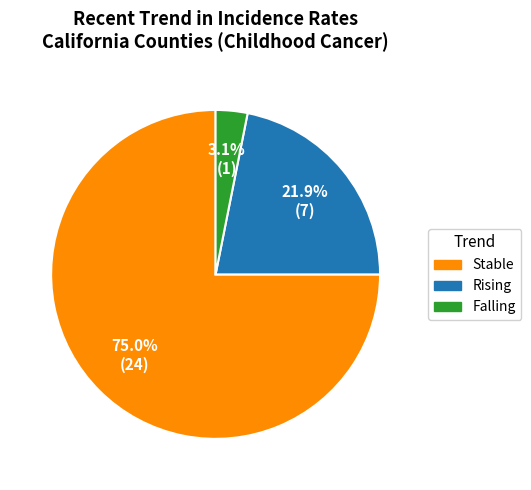

Does any single category account for the majority?

Yes